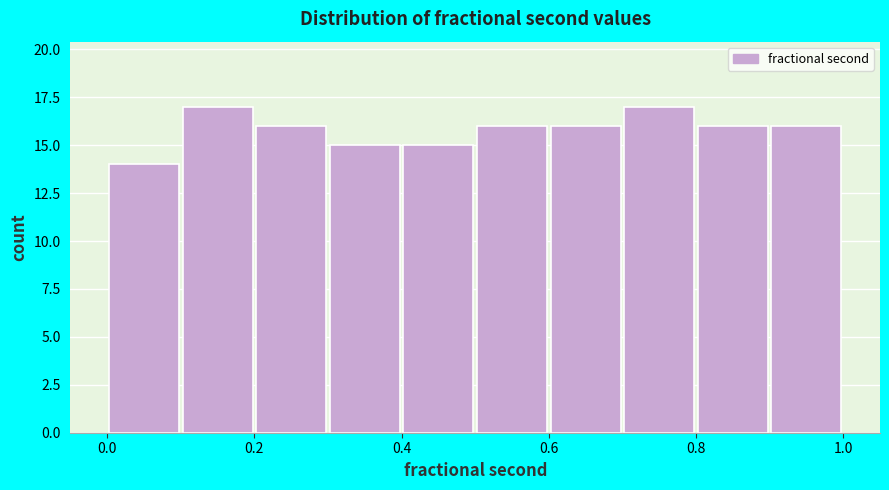

Reading left to right, transcribe this chart: for each bar, give the range it covers on the x-axis and its height. The values are not printed on the chart, so give them approximately, as read against the axis.

0.0 to 0.1: 14
0.1 to 0.2: 17
0.2 to 0.3: 16
0.3 to 0.4: 15
0.4 to 0.5: 15
0.5 to 0.6: 16
0.6 to 0.7: 16
0.7 to 0.8: 17
0.8 to 0.9: 16
0.9 to 1.0: 16